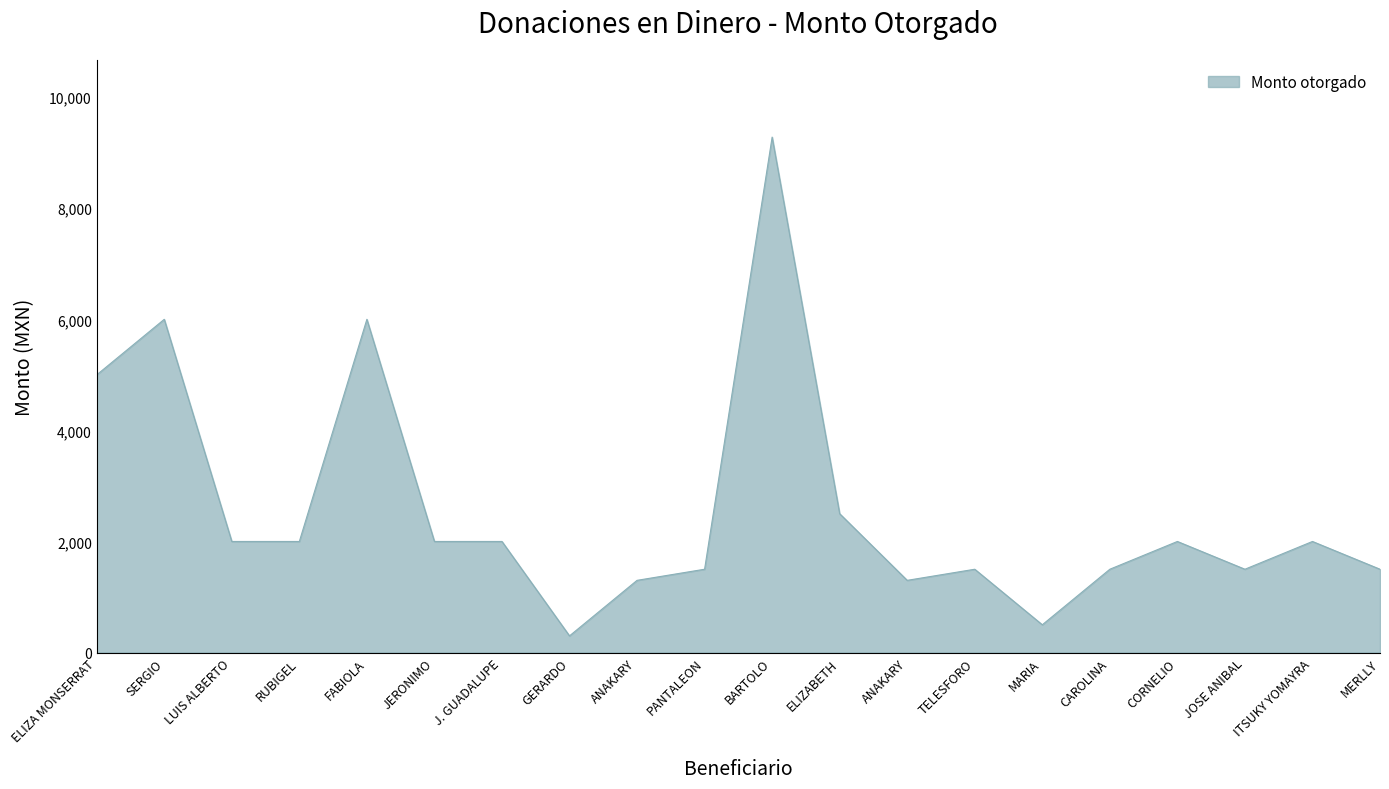

Reading right to left, what are all the values shown in this chart?

MERLLY=1500	ITSUKY YOMAYRA=2000	JOSE ANIBAL=1500	CORNELIO=2000	CAROLINA=1500	MARIA=500	TELESFORO=1500	ANAKARY=1300	ELIZABETH=2500	BARTOLO=9281	PANTALEON=1500	ANAKARY=1300	GERARDO=300	J. GUADALUPE=2000	JERONIMO=2000	FABIOLA=6000	RUBIGEL=2000	LUIS ALBERTO=2000	SERGIO=6000	ELIZA MONSERRAT=5000